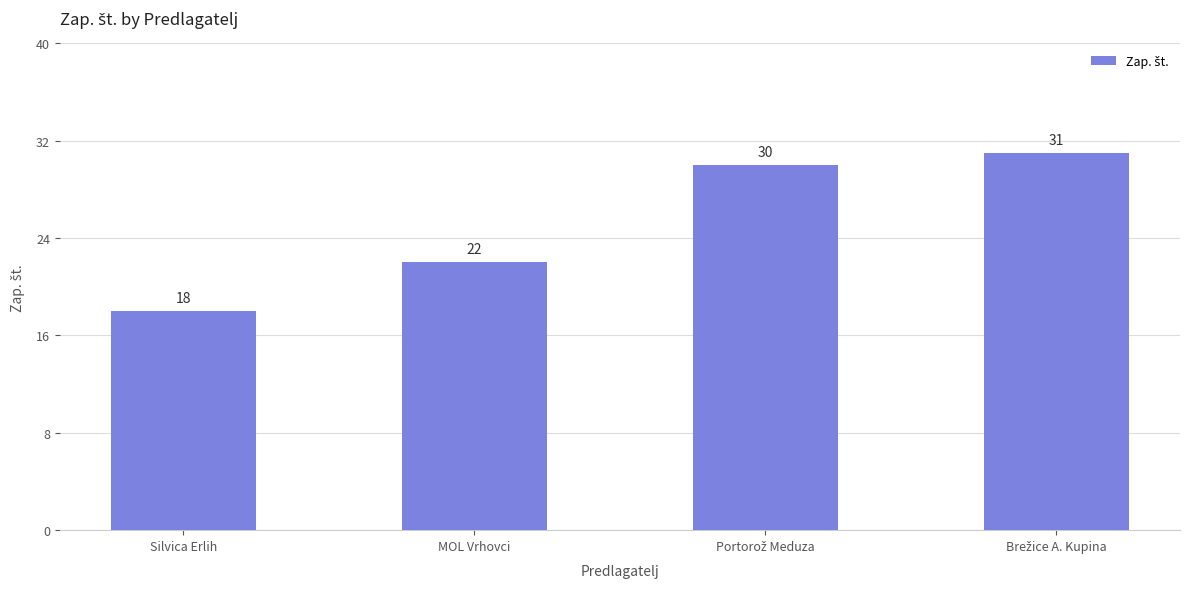

Which category has the lowest value across all series?

Silvica Erlih